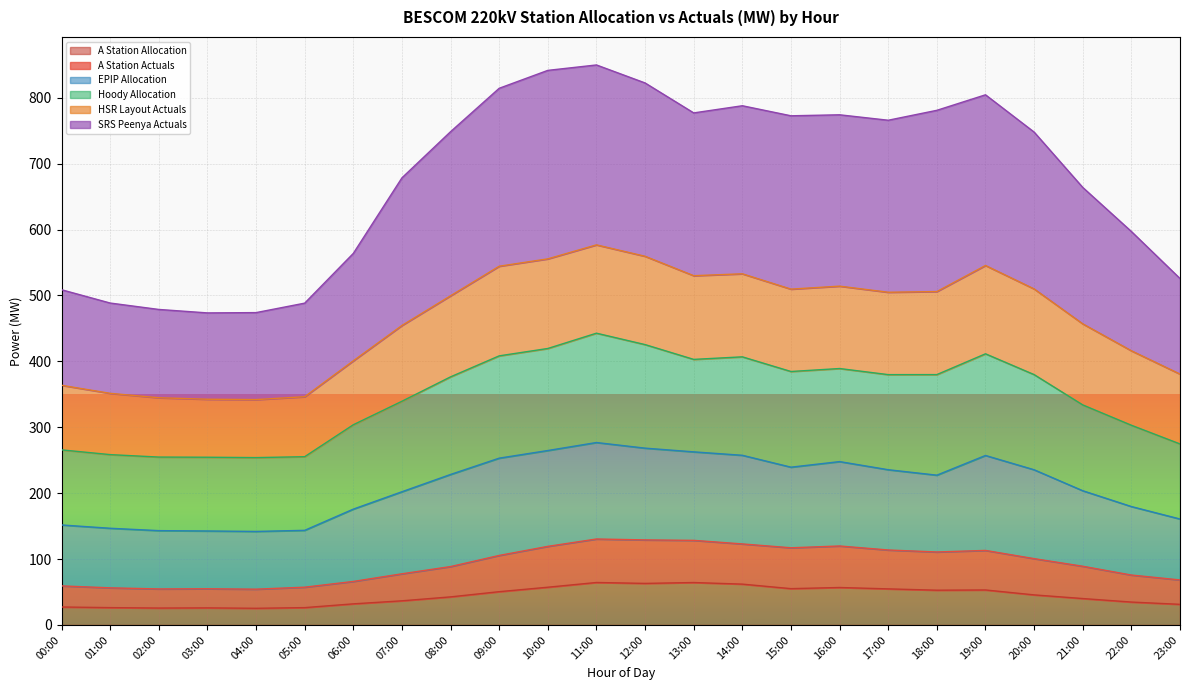

How many categories are shown in the chart?

24